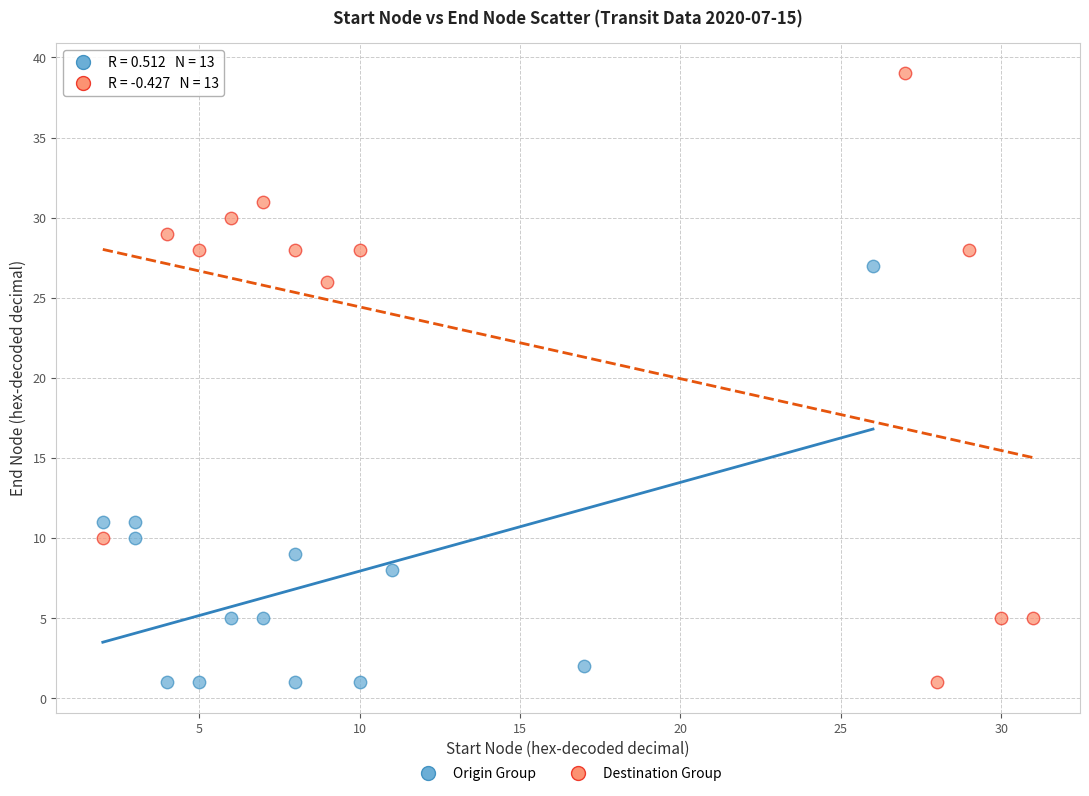

Which series has the widest spread of Y values?

Destination Group